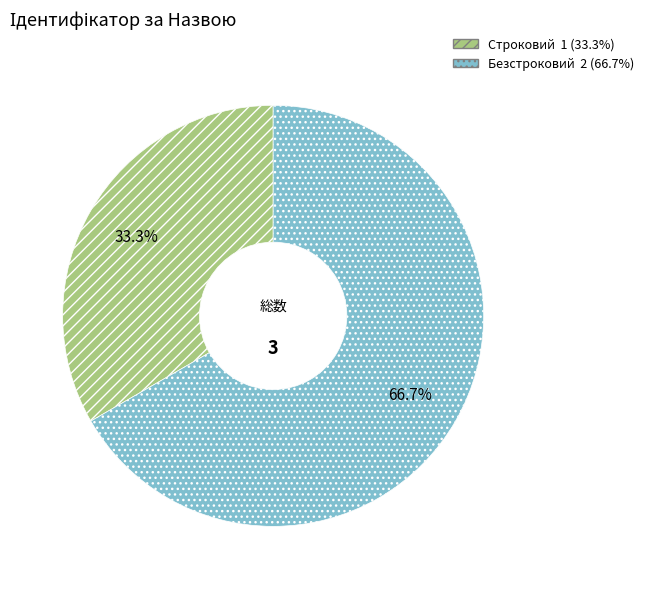

The Строковий slice represents 40% of the pie. True or false?

False